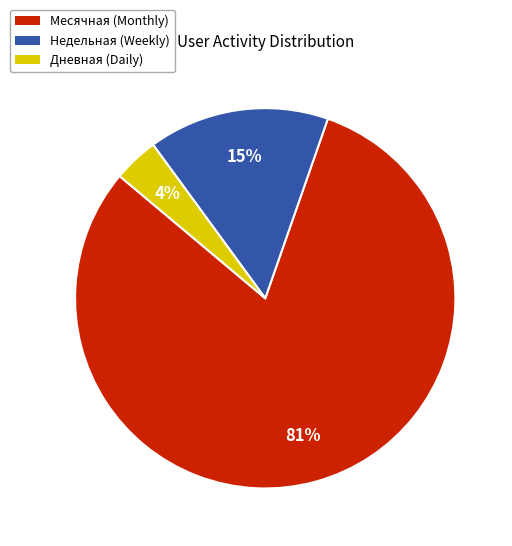

Count the number of slices in the pie.

3